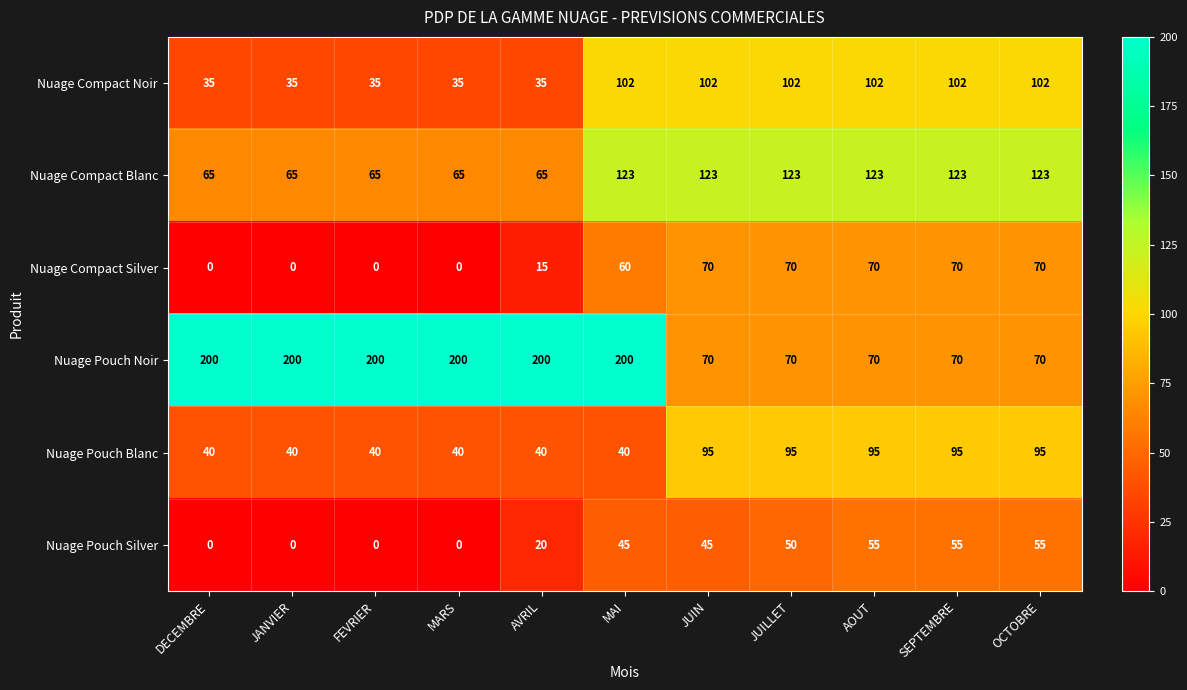

The value of Nuage Compact Silver at MARS is -32. True or false?

False